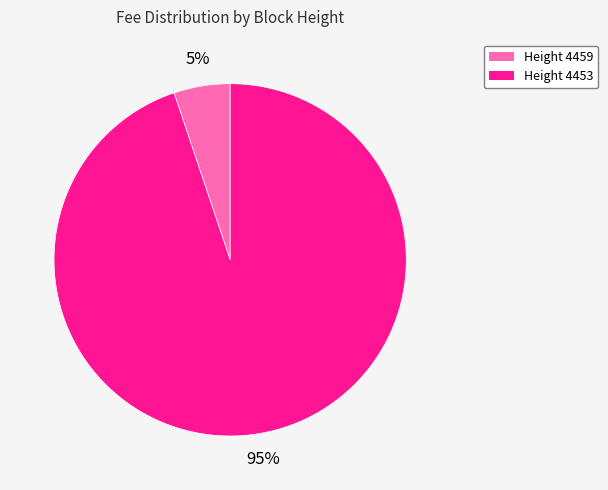

To the nearest percent, what is the average slice percentage?

50%